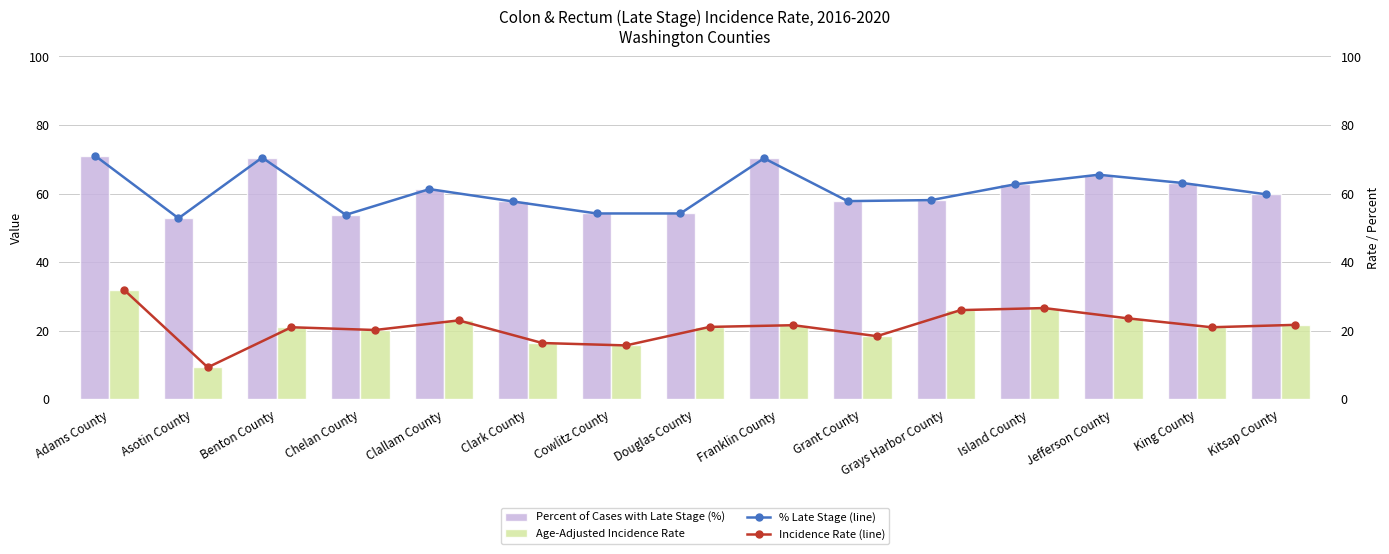

The value of Percent of Cases with Late Stage (line) at Island County is 62.7. True or false?

True